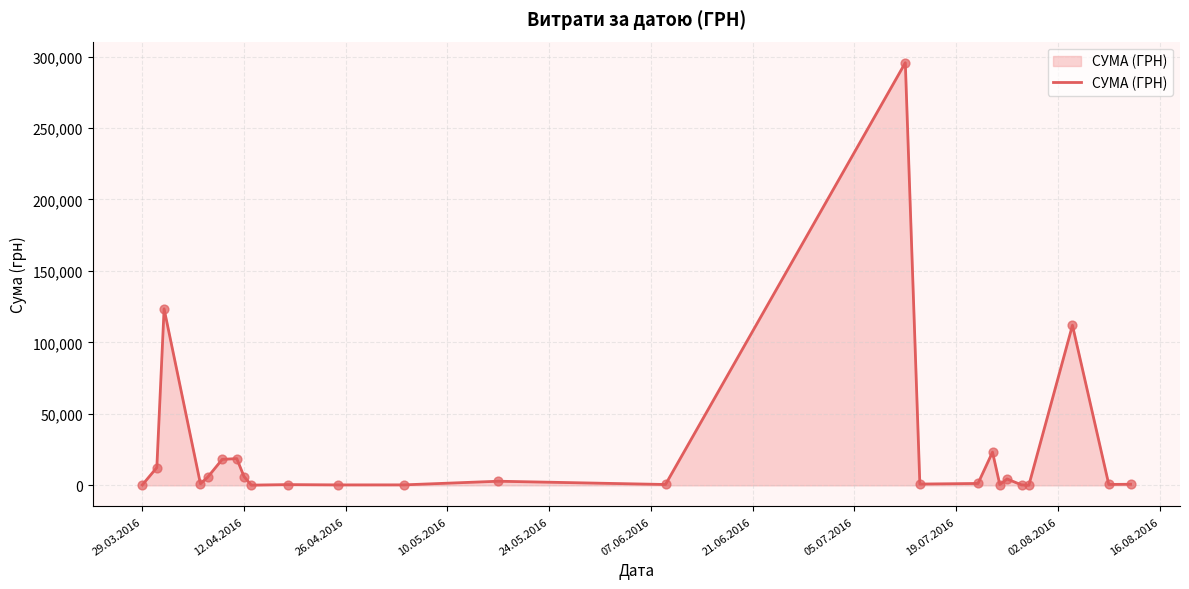

What is the difference between the maximum and minimum values?

295540.8